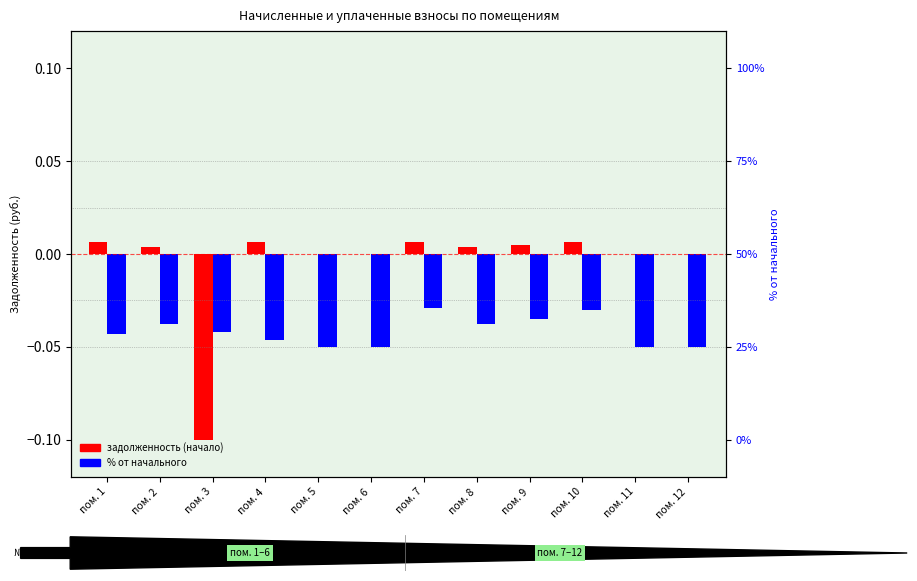

Reading left to right, list all the values displayed in this chart.

задолженность (начало): 0.0	0.0	-0.1	0.0	-0.0	0.0	0.0	0.0	0.0	0.0	0.0	0.0
% от начального: -0.0	-0.0	-0.0	-0.0	-0.0	-0.0	-0.0	-0.0	-0.0	-0.0	-0.0	-0.0